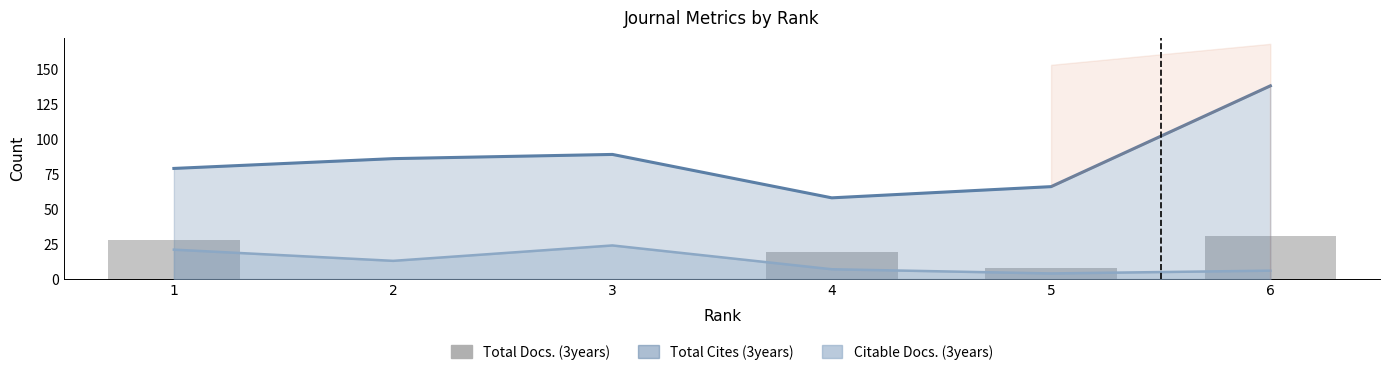

What is the difference between the second highest and second lowest values?

28